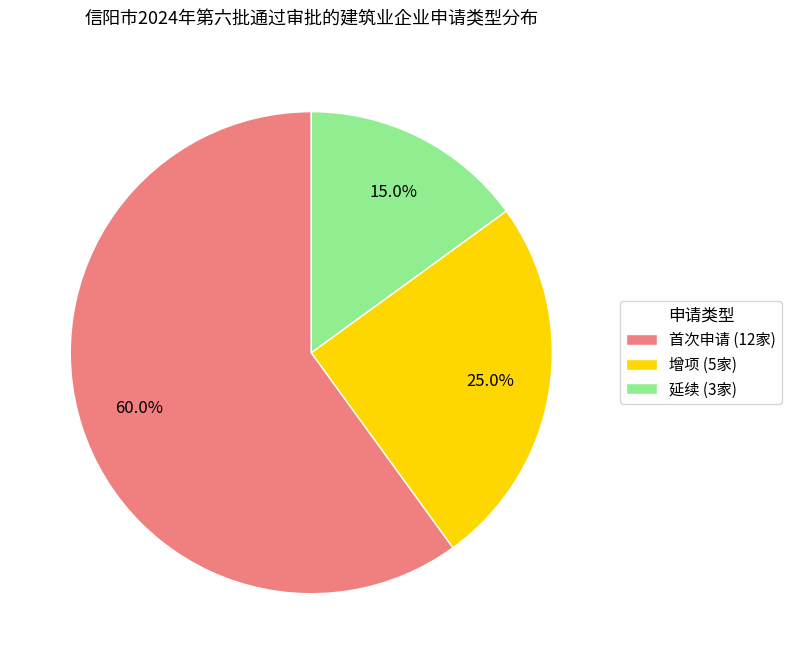

To the nearest percent, what is the average slice percentage?

33%